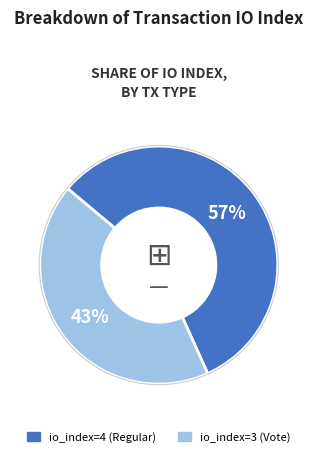

Count the number of slices in the pie.

2